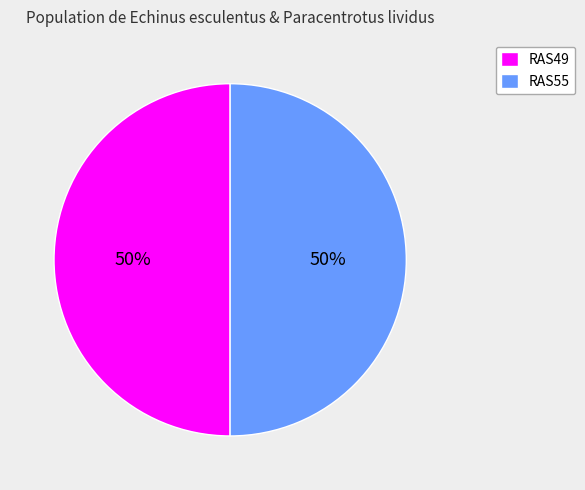

Do RAS49 and RAS55 together represent more than half of the pie?

Yes